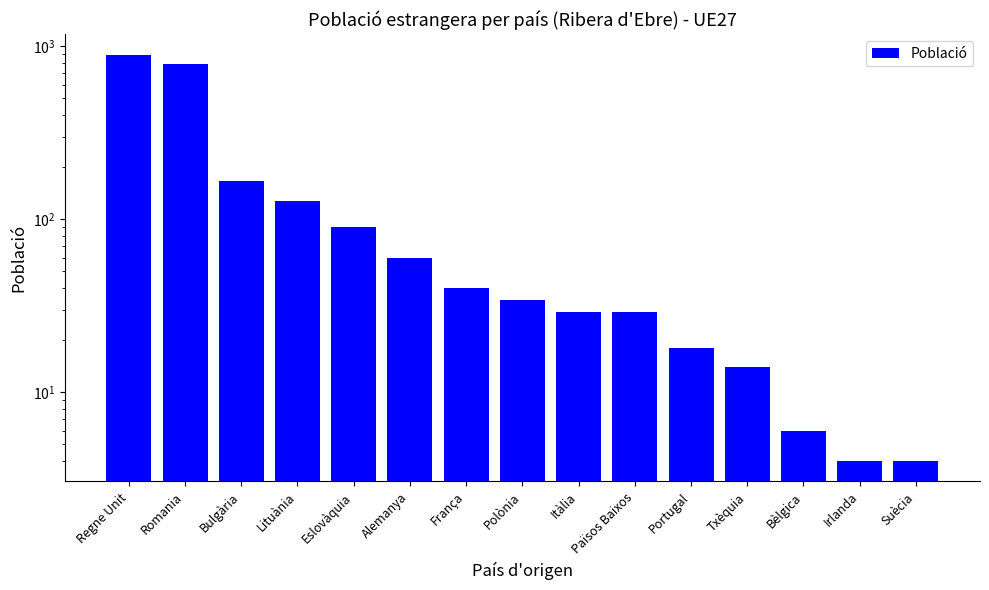

Reading right to left, what are all the values shown in this chart?

4	4	6	14	18	29	29	34	40	60	90	127	167	790	897